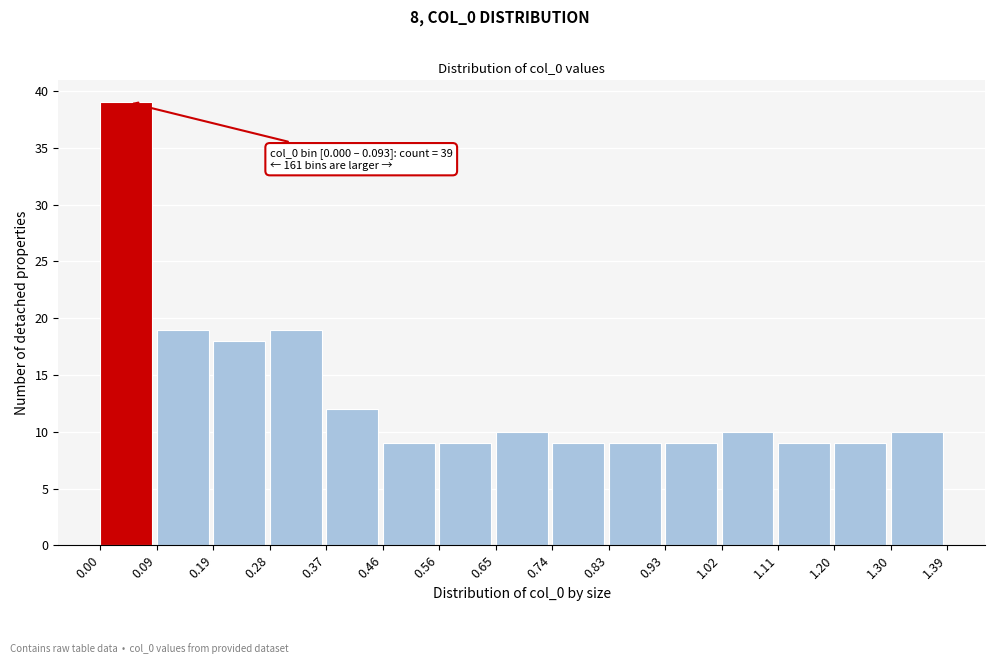

Over which range of the x-axis is the bar tallest?

0.00 to 0.09